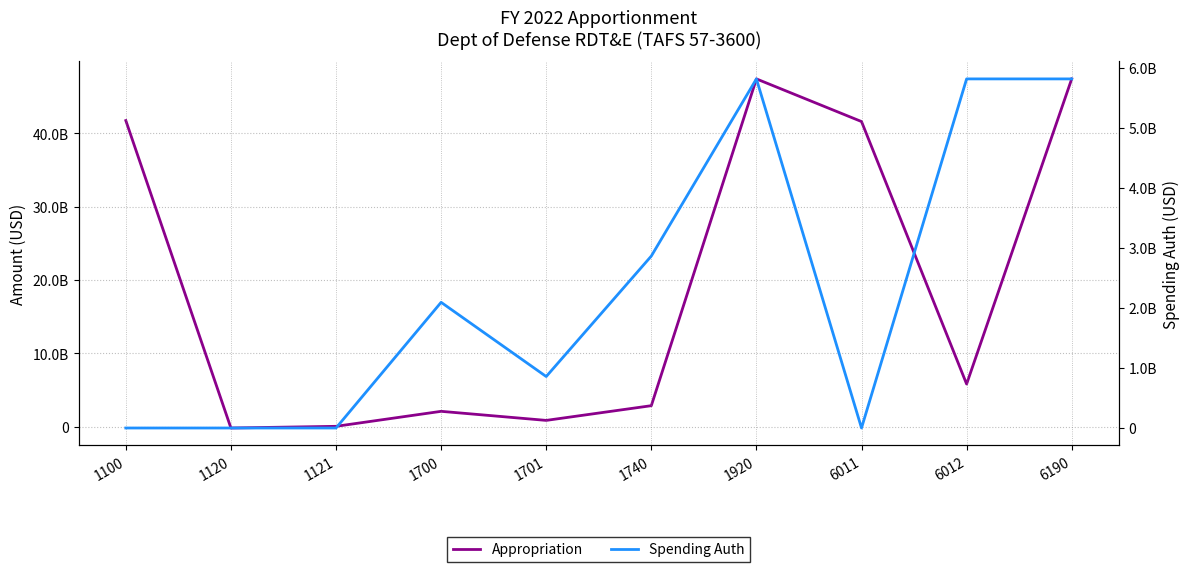

Which series changed the most between 1100 and 6011?

Appropriation